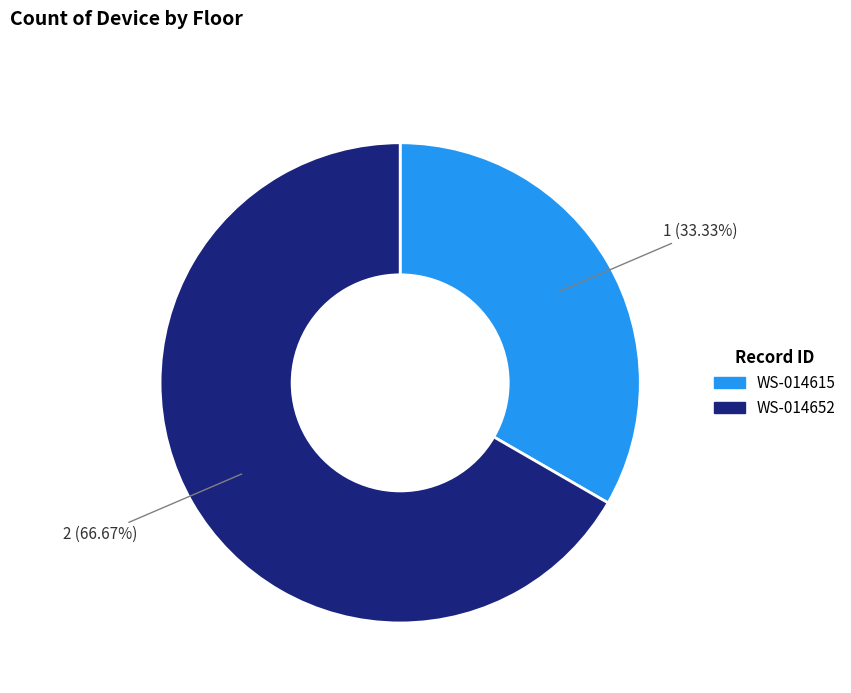

How many slices are in this pie chart?

2